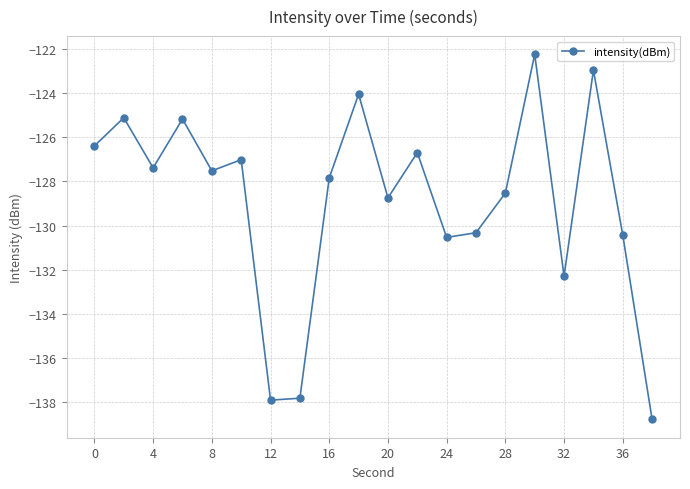

What is the average value?

-128.9